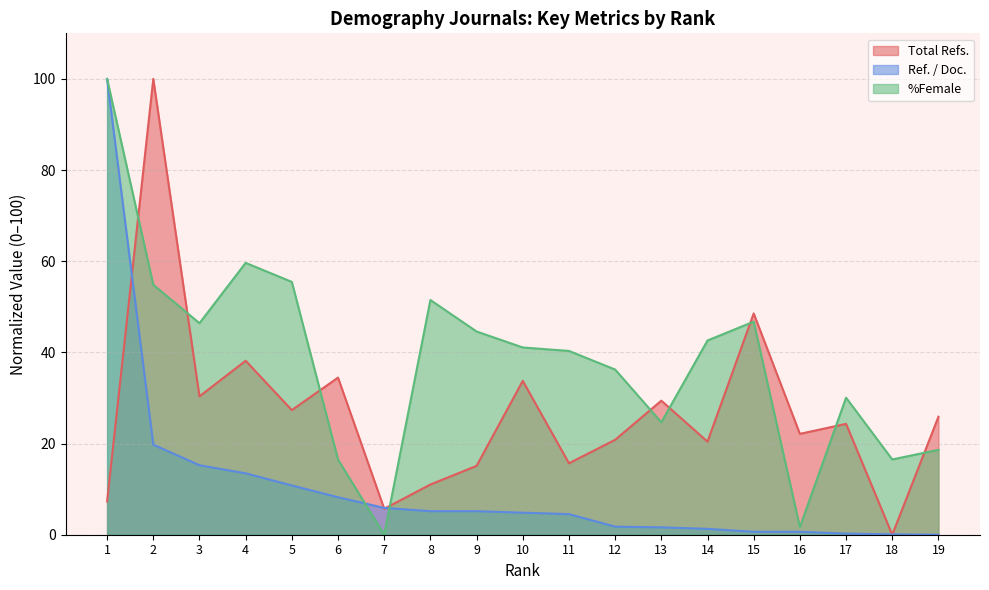

What is the difference between the maximum and minimum values in the Total Refs. series?

100.0